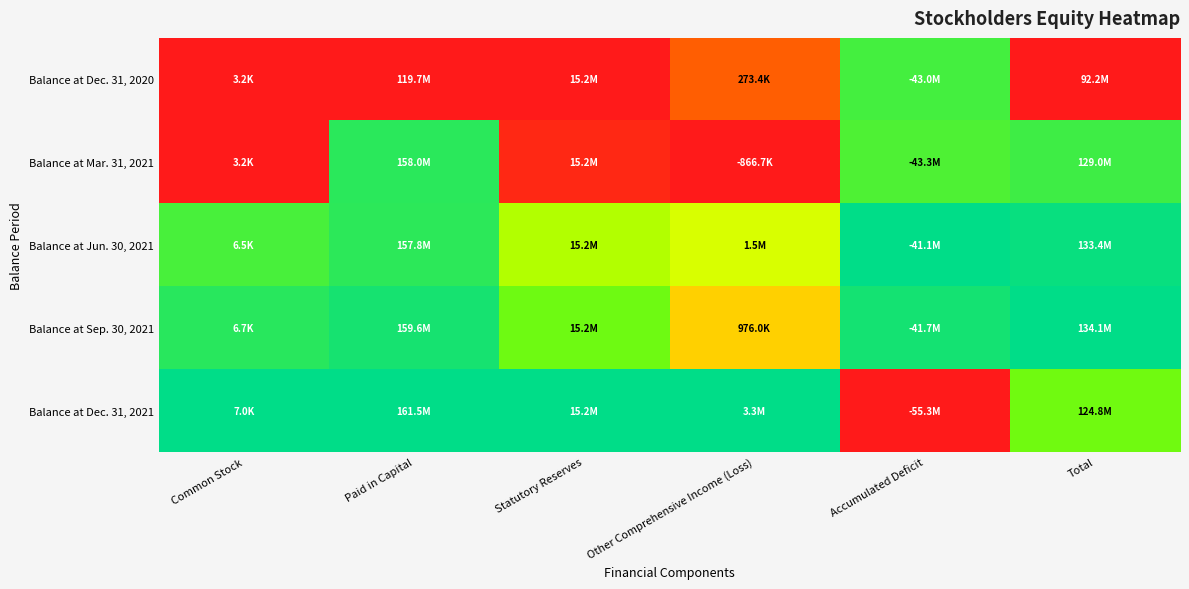

At which category is the sum across all series the highest?

Paid in Capital